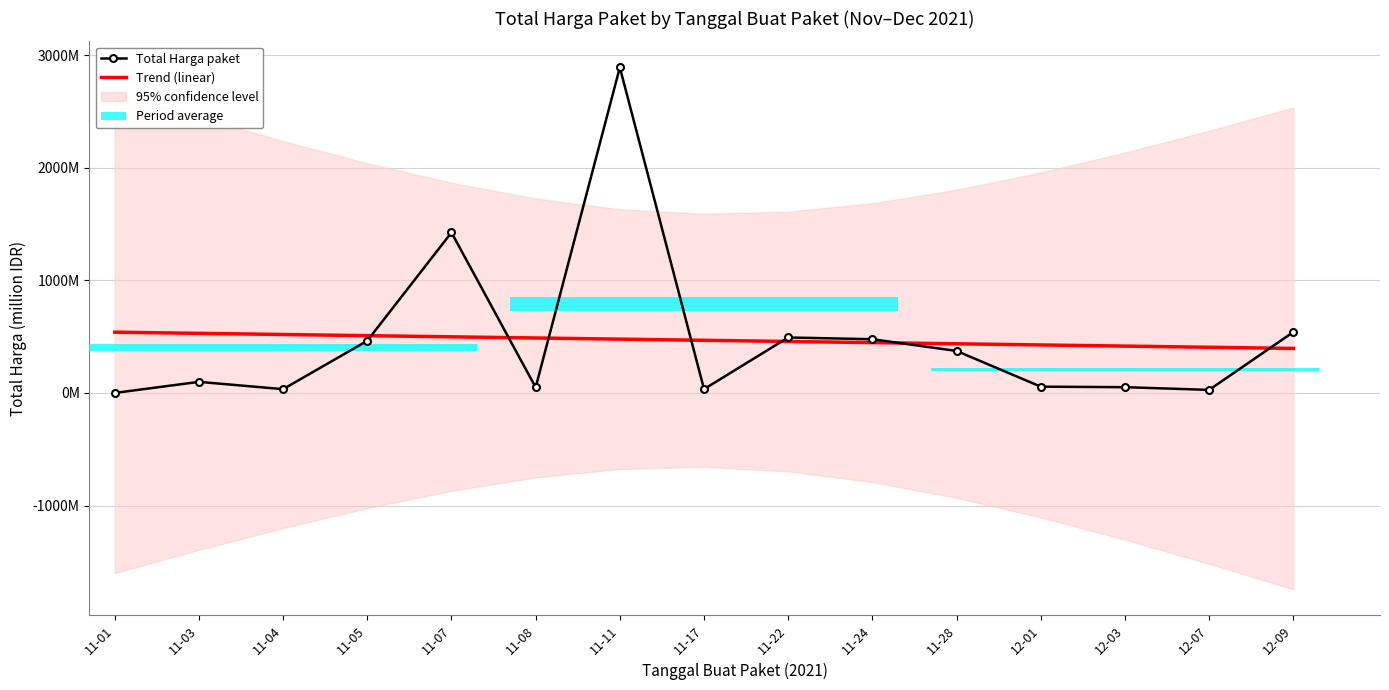

Reading right to left, list all the values displayed in this chart.

Total Harga paket: 541.1	27.4	51.6	56.2	373.4	477.6	493.0	34.3	2892.1	49.7	1425.9	464.0	34.0	98.8	0.3
Trend (linear): 395.8	406.1	416.4	426.7	437.0	447.3	457.6	468.0	478.3	488.6	498.9	509.2	519.5	529.8	540.1